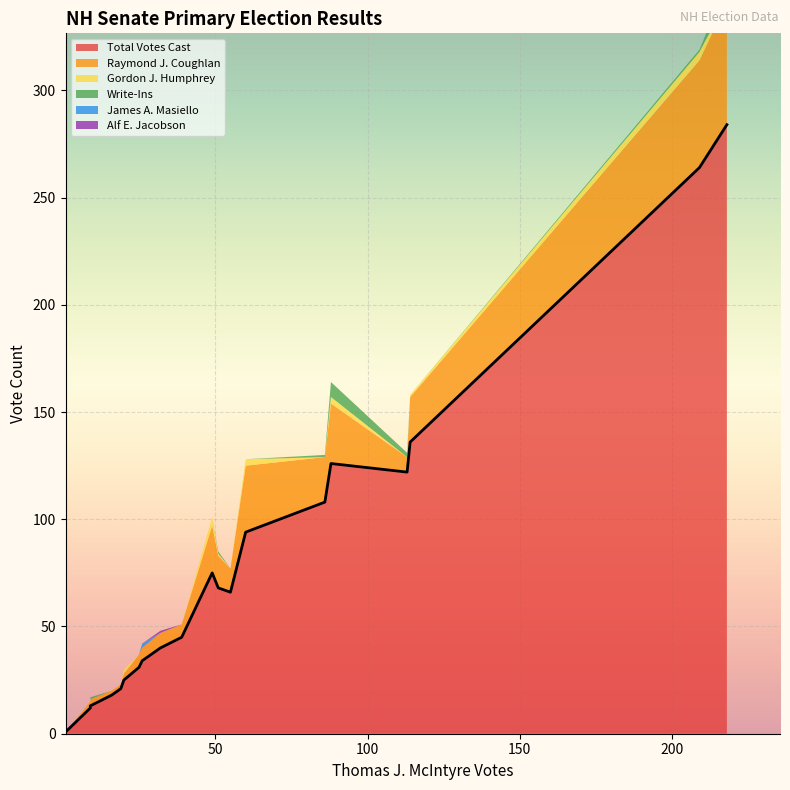

The value of Alf E. Jacobson at Barnstead is -1. True or false?

False